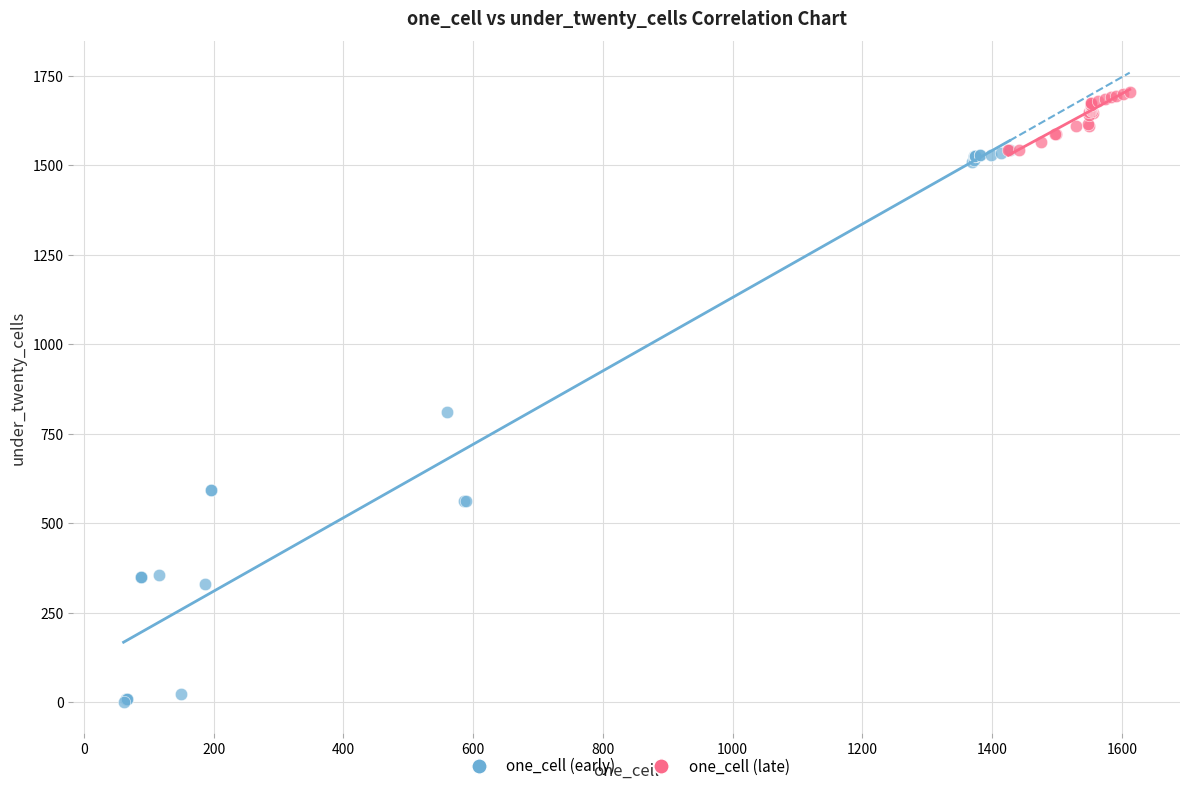

What are all the series names shown in the legend?

one_cell (early), one_cell (late)